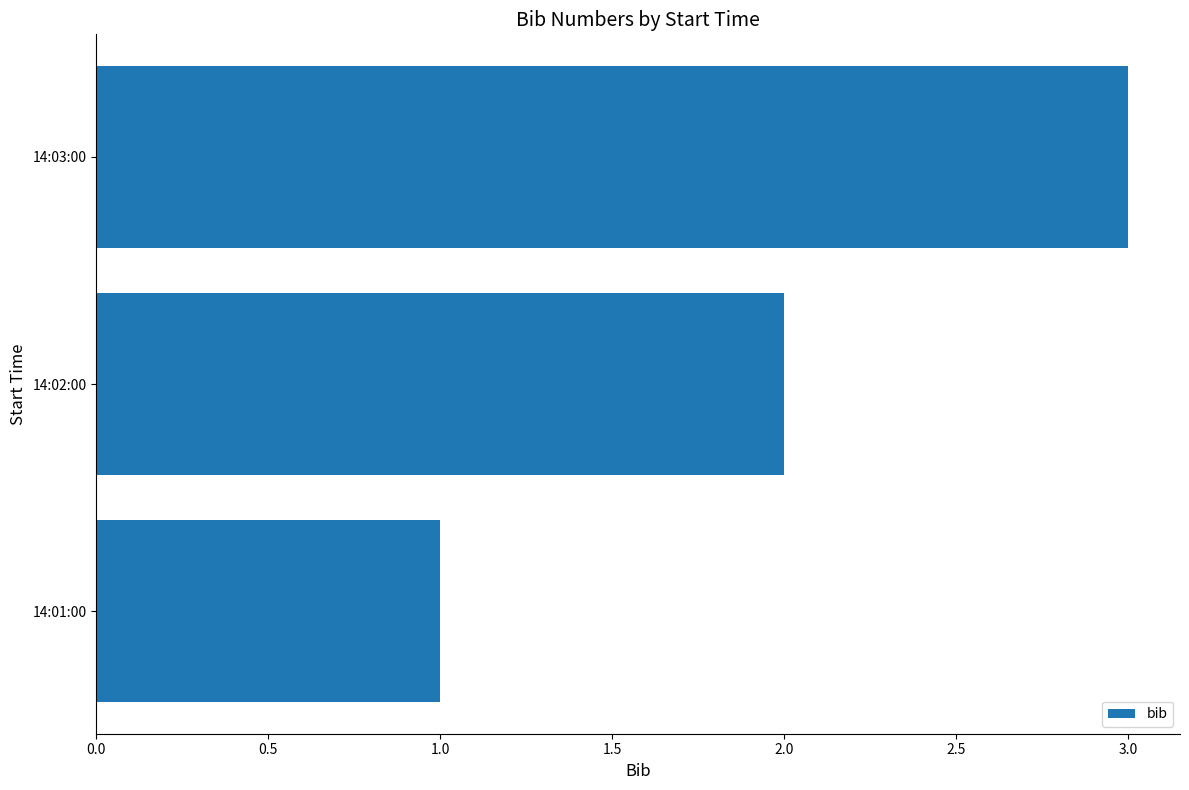

Approximately how many times larger is the value at 14:03:00 compared to 14:01:00?

3.0